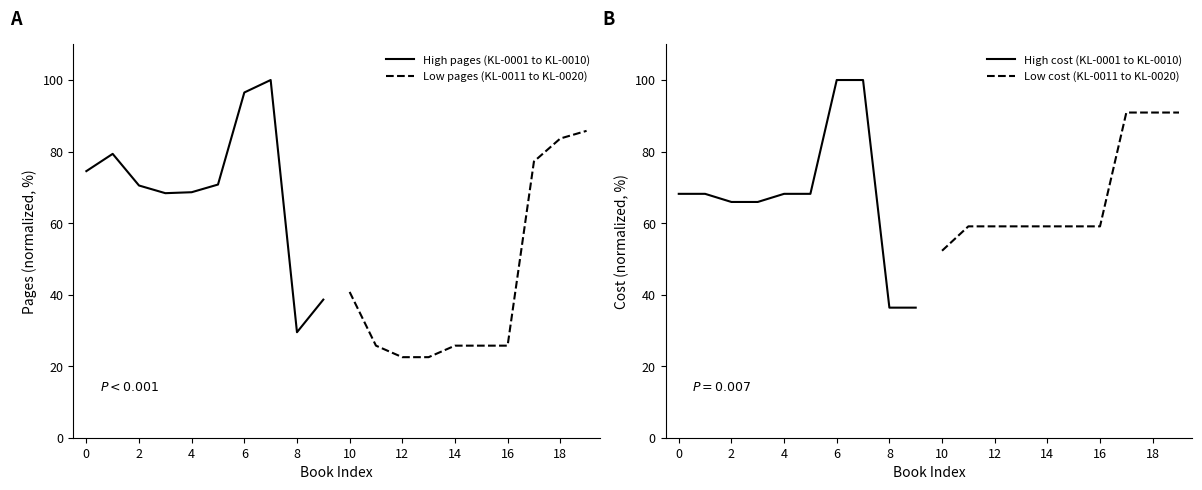

The value of High pages (KL-0001 to KL-0010) at 8 is 29.5. True or false?

True